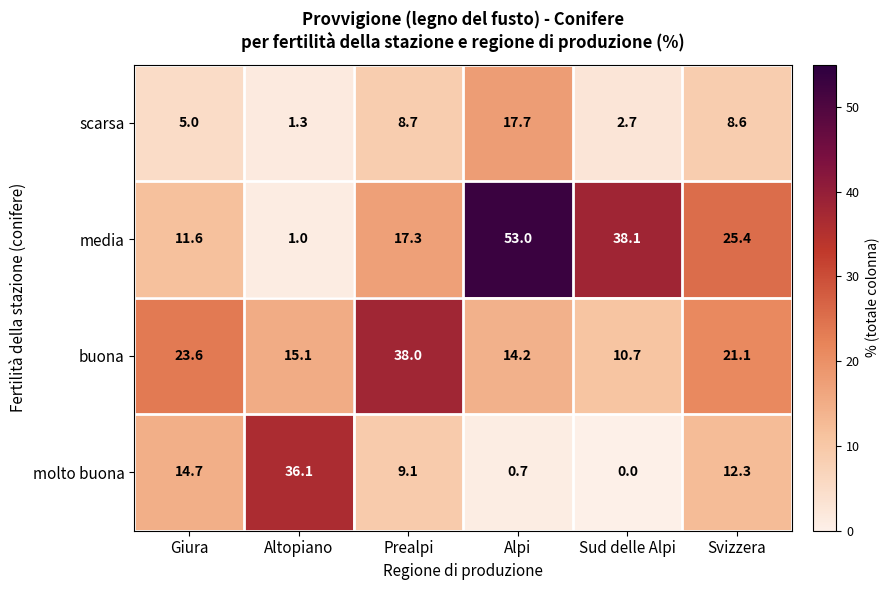

Reading left to right, transcribe all the data shown in this chart.

scarsa: Giura=5.0	Altopiano=1.3	Prealpi=8.7	Alpi=17.7	Sud delle Alpi=2.7	Svizzera=8.6
media: Giura=11.6	Altopiano=1.0	Prealpi=17.3	Alpi=53.0	Sud delle Alpi=38.1	Svizzera=25.4
buona: Giura=23.6	Altopiano=15.1	Prealpi=38.0	Alpi=14.2	Sud delle Alpi=10.7	Svizzera=21.1
molto buona: Giura=14.7	Altopiano=36.1	Prealpi=9.1	Alpi=0.7	Sud delle Alpi=0.0	Svizzera=12.3